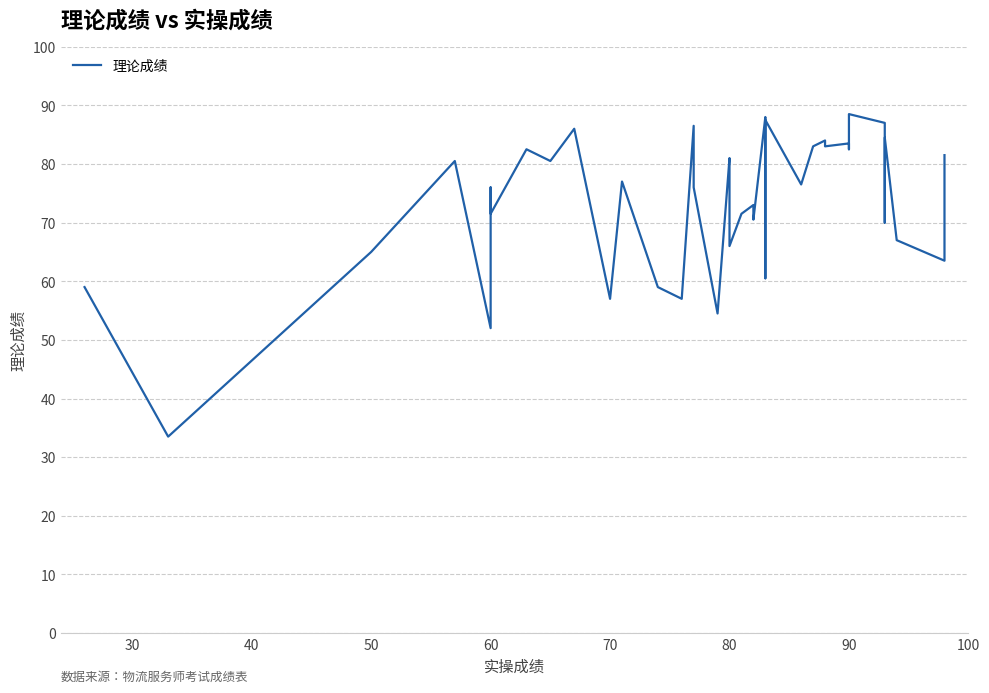

How many lines are shown in the chart?

1